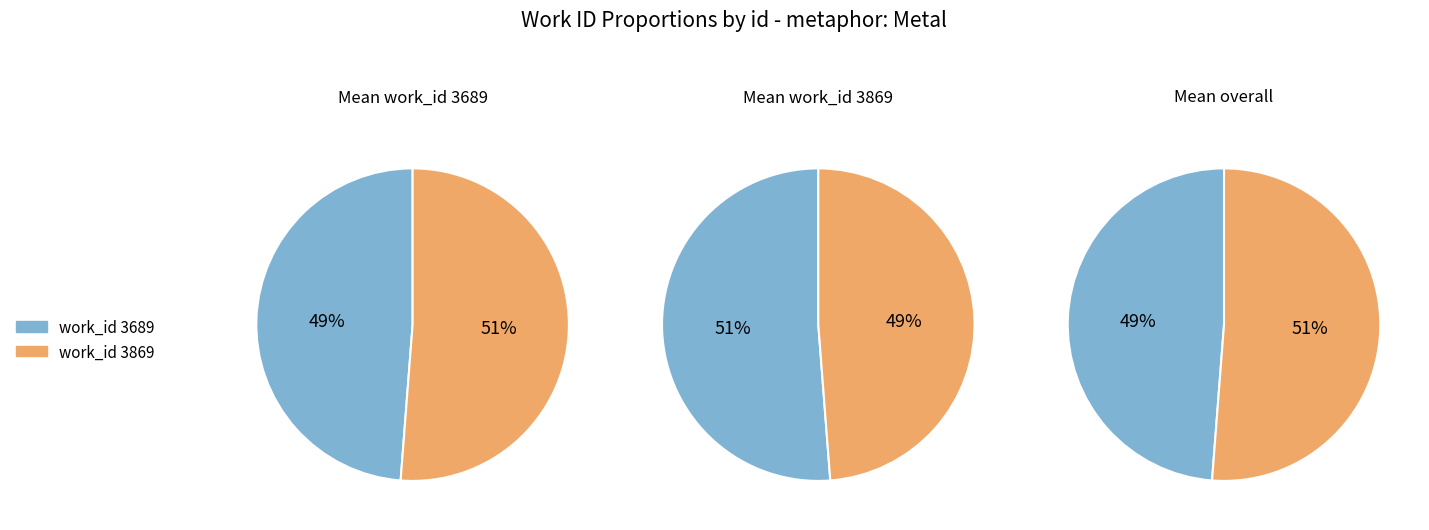

Is the sum of 3869 and 3689 greater than half?

Yes